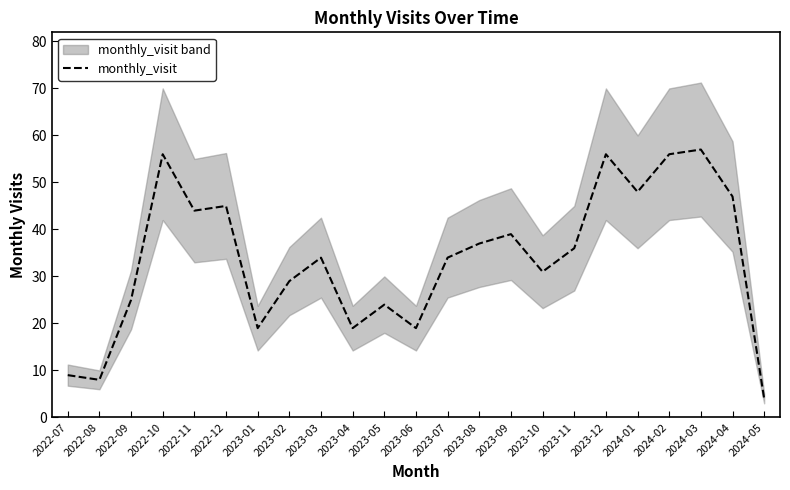

Between 2023-09 and 2022-07, which is larger?

2023-09